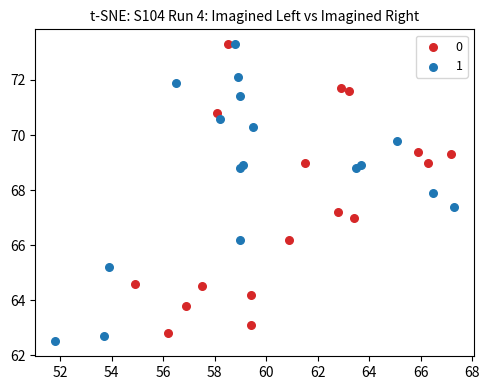

What are all the series names shown in the legend?

0, 1